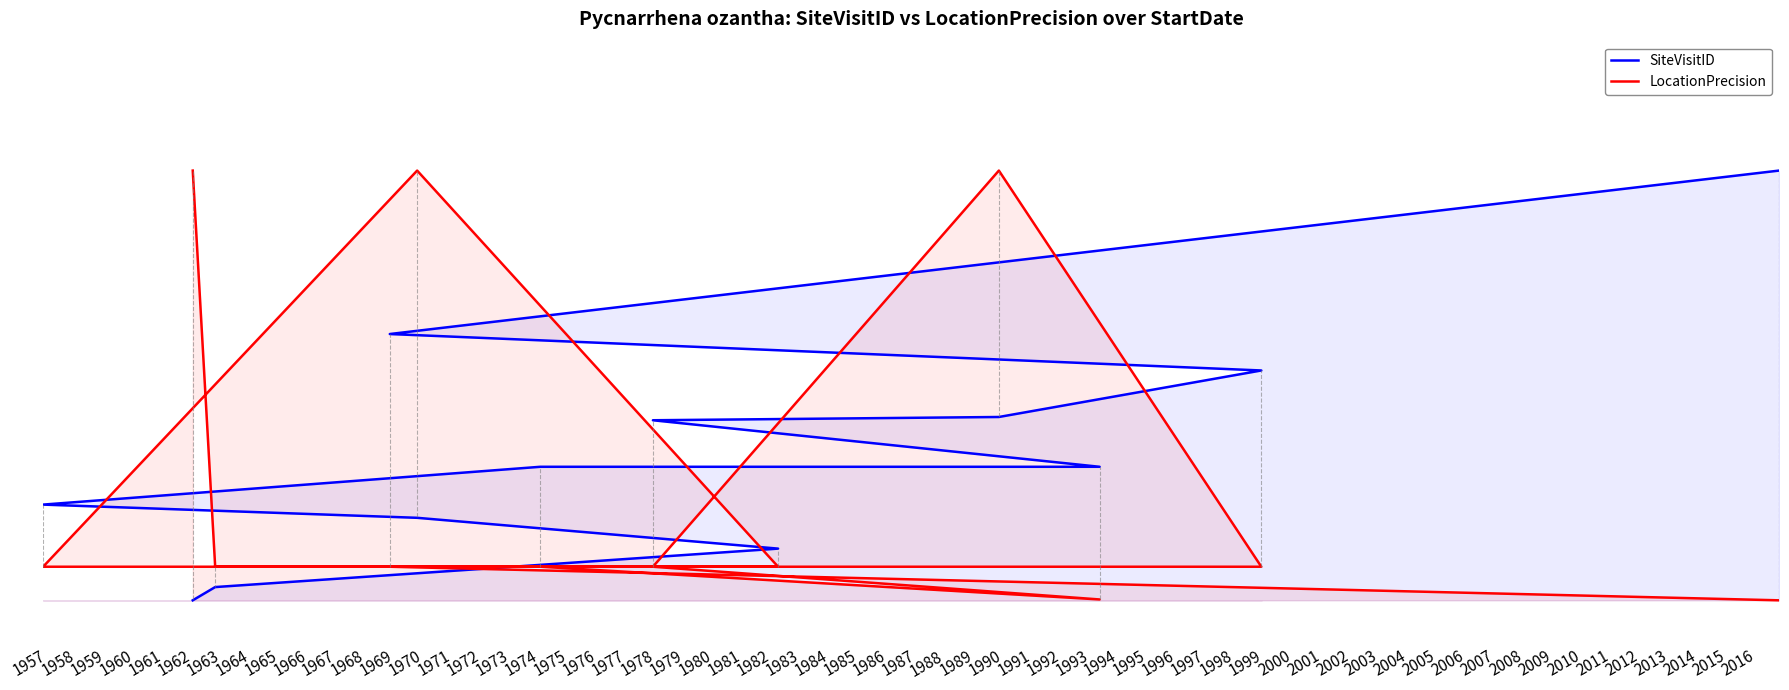

What is the difference between the highest and lowest values at 1965?

0.5